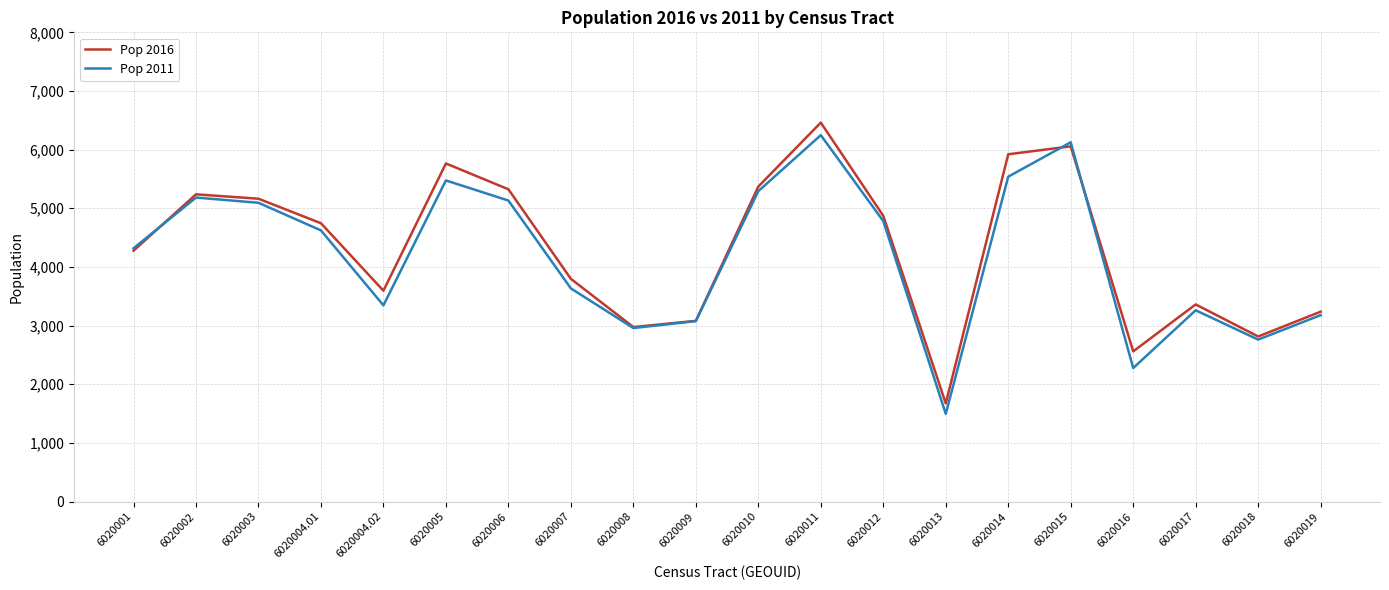

True or false: Pop 2011 has a value of 4321 at 6020019.

False